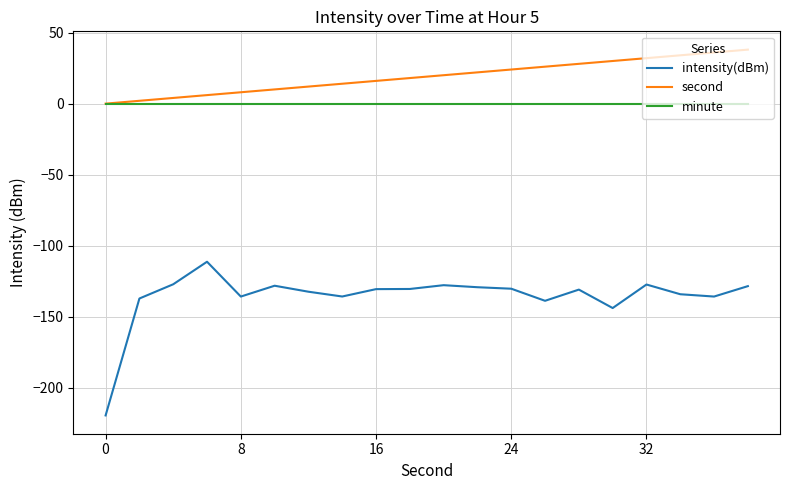

True or false: intensity(dBm) and second intersect in this chart.

False